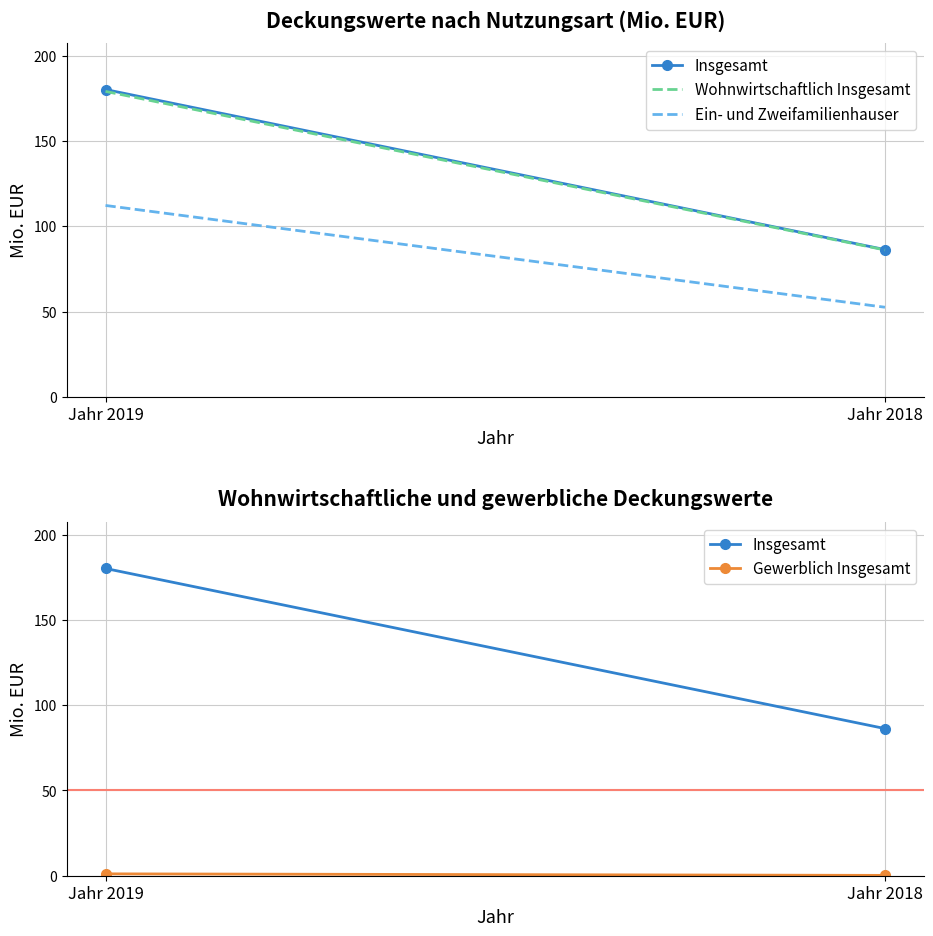

At which category is the sum across all series the highest?

Jahr 2019